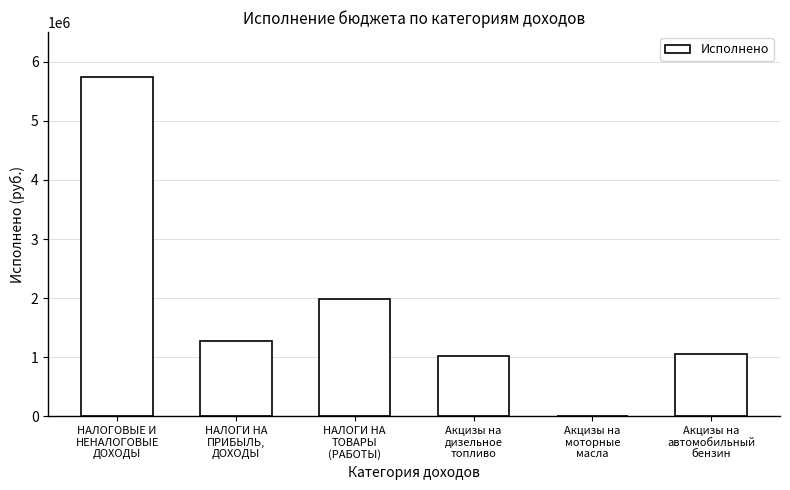

What is the maximum value shown in the chart?

5746045.8